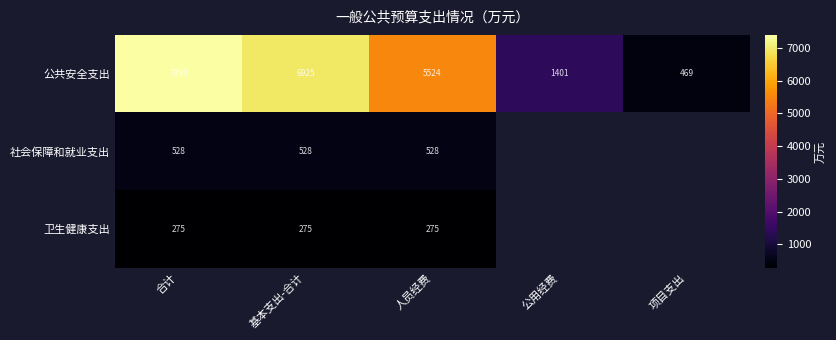

Is it true that 公共安全支出 equals 11794.3 at 基本支出-合计?

False